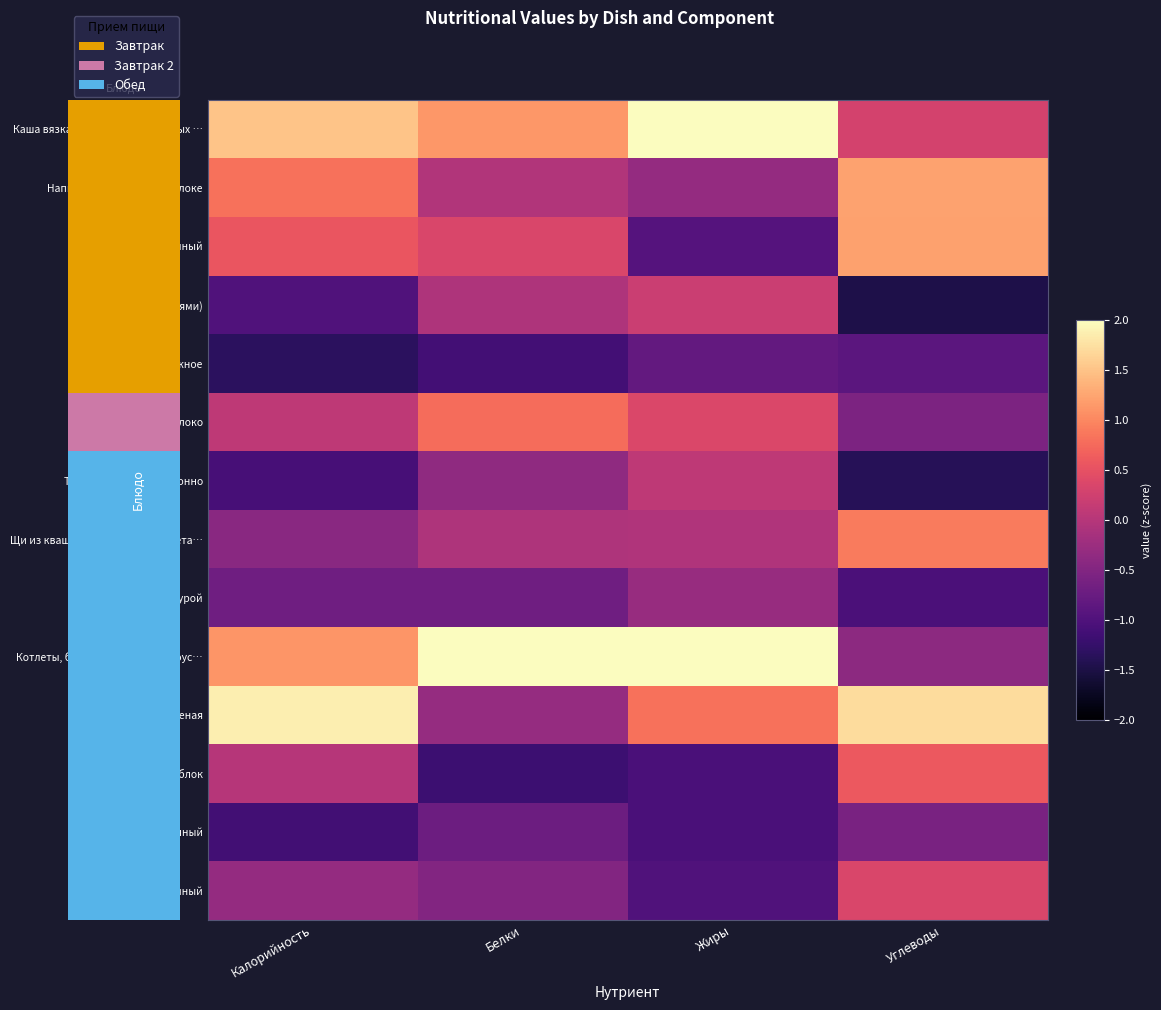

Is it true that Хлеб пшеничный equals -0.6 at Жиры?

False